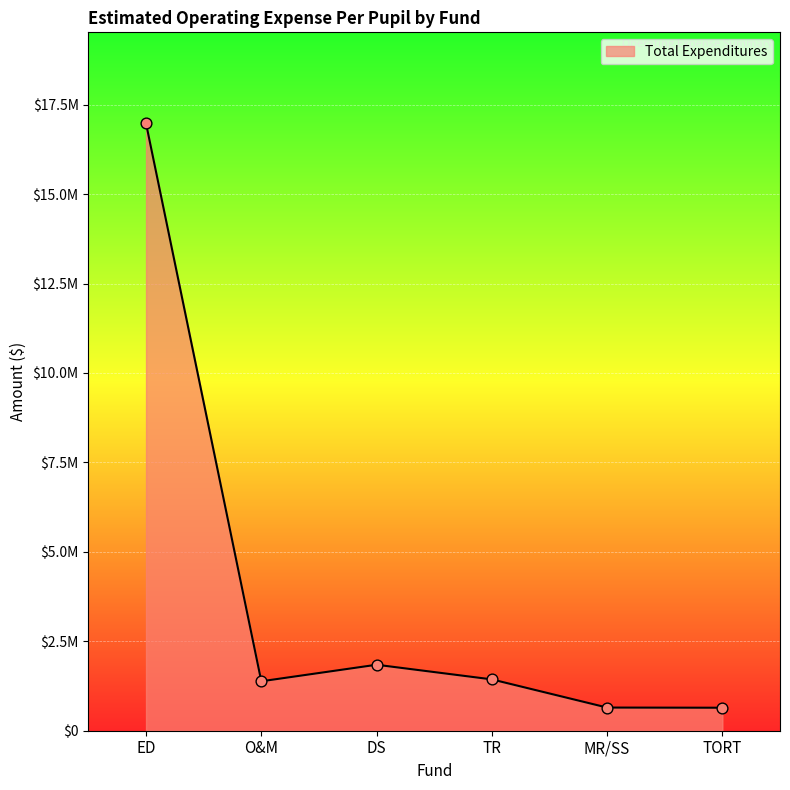

Between DS and O&M, which is larger?

DS